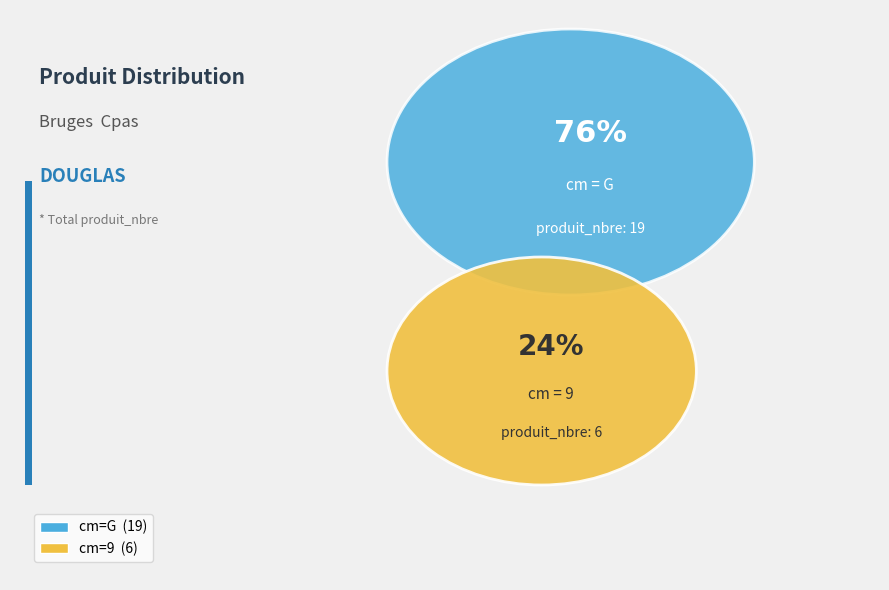

To the nearest percent, what is the average slice percentage?

50%